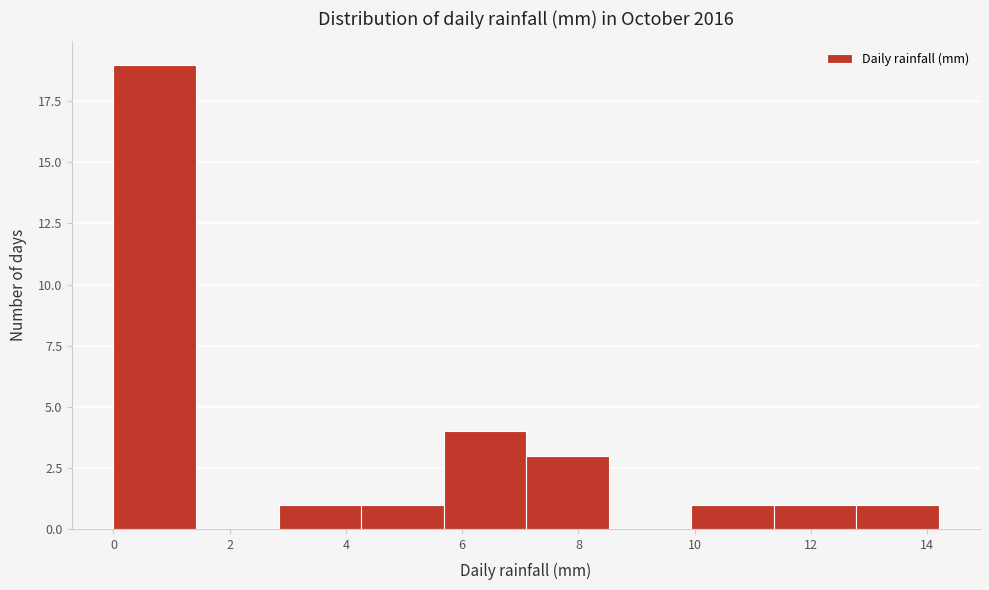

Reading left to right, list every bar in this chart as the range it spans on the x-axis followed by its height. Neither the bar edges nor the heights are printed on the chart, so give them approximately, as read against the axes.

0.00 to 1.42: 19
1.42 to 2.84: 0
2.84 to 4.26: 1
4.26 to 5.68: 1
5.68 to 7.10: 4
7.10 to 8.52: 3
8.52 to 9.94: 0
9.94 to 11.36: 1
11.36 to 12.78: 1
12.78 to 14.20: 1